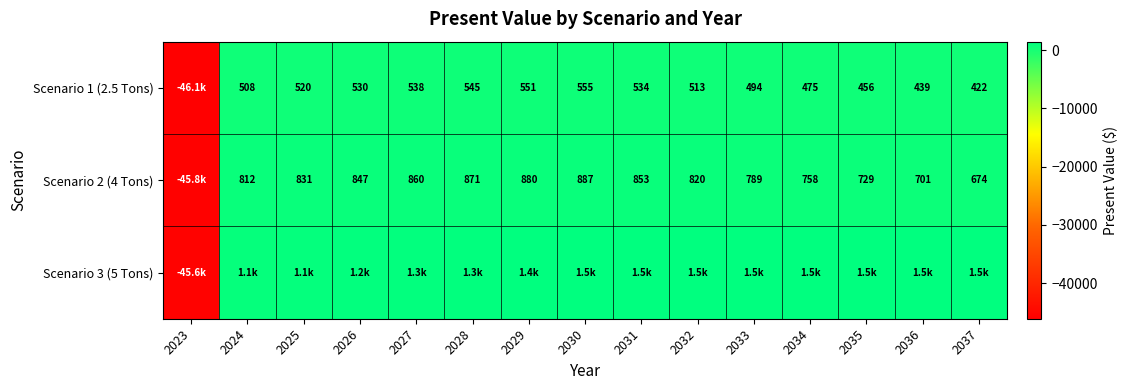

What is the spread (max minus min) of values at 2030?

903.4